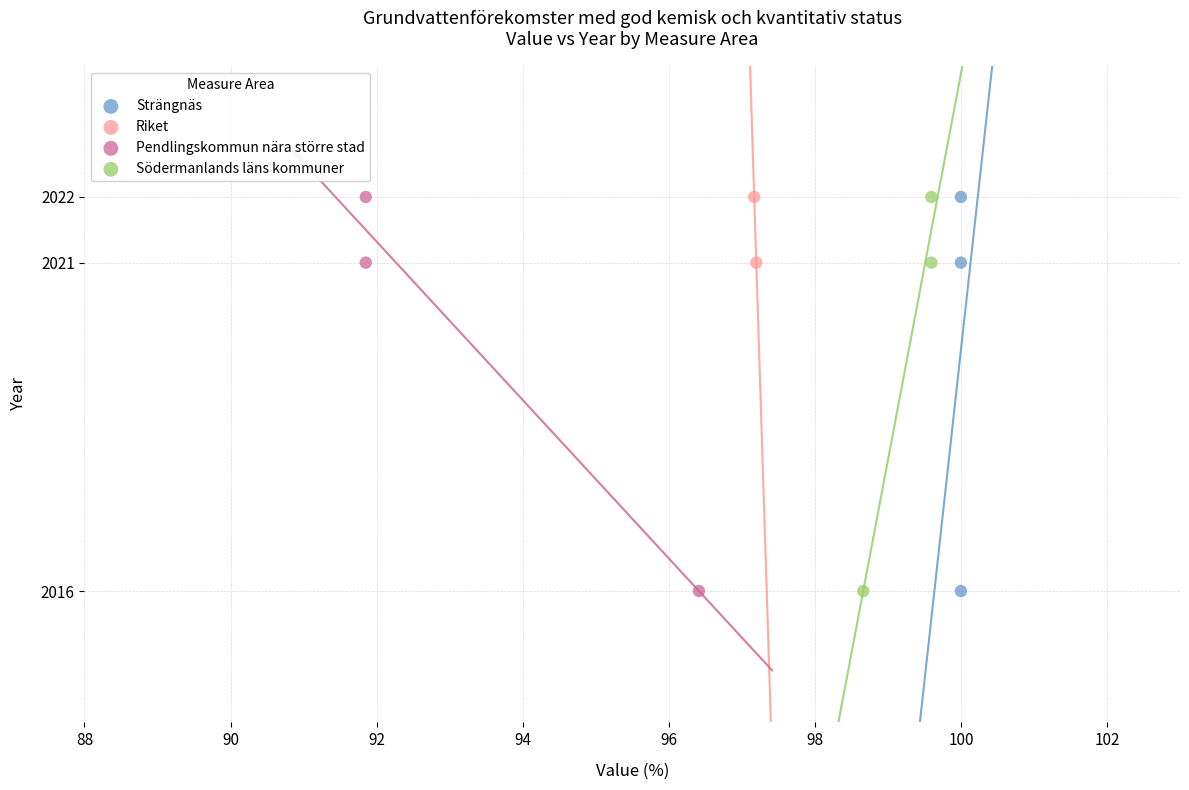

What are all the series names shown in the legend?

Strängnäs, Riket, Pendlingskommun nära större stad, Södermanlands läns kommuner